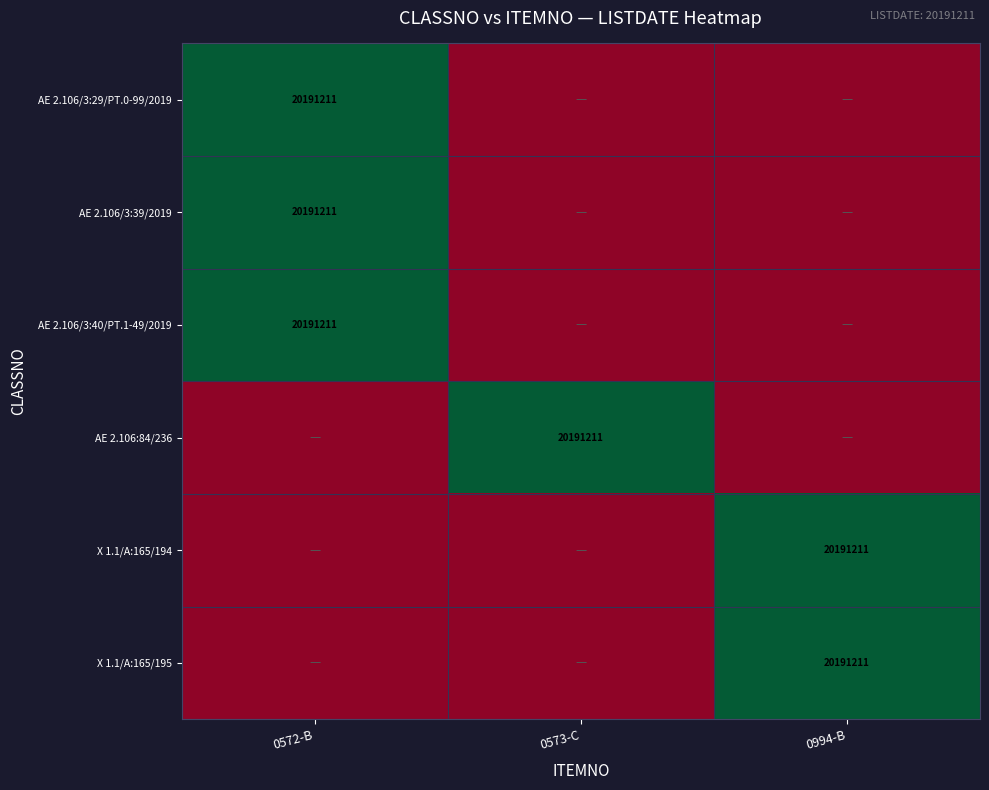

The X 1.1/A:165/195 series shows 20191211 at 0994-B. True or false?

True